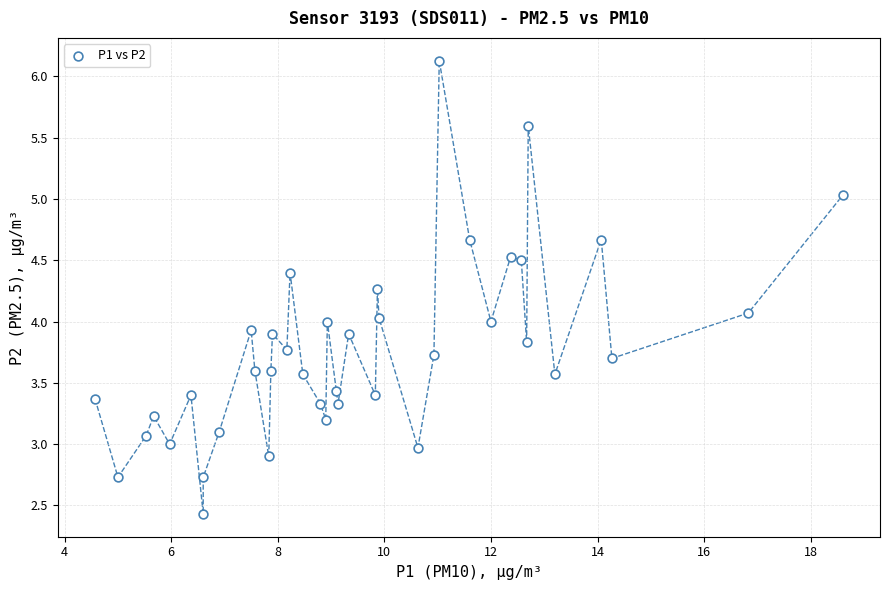

What is the range of Y values (max minus min)?

3.7